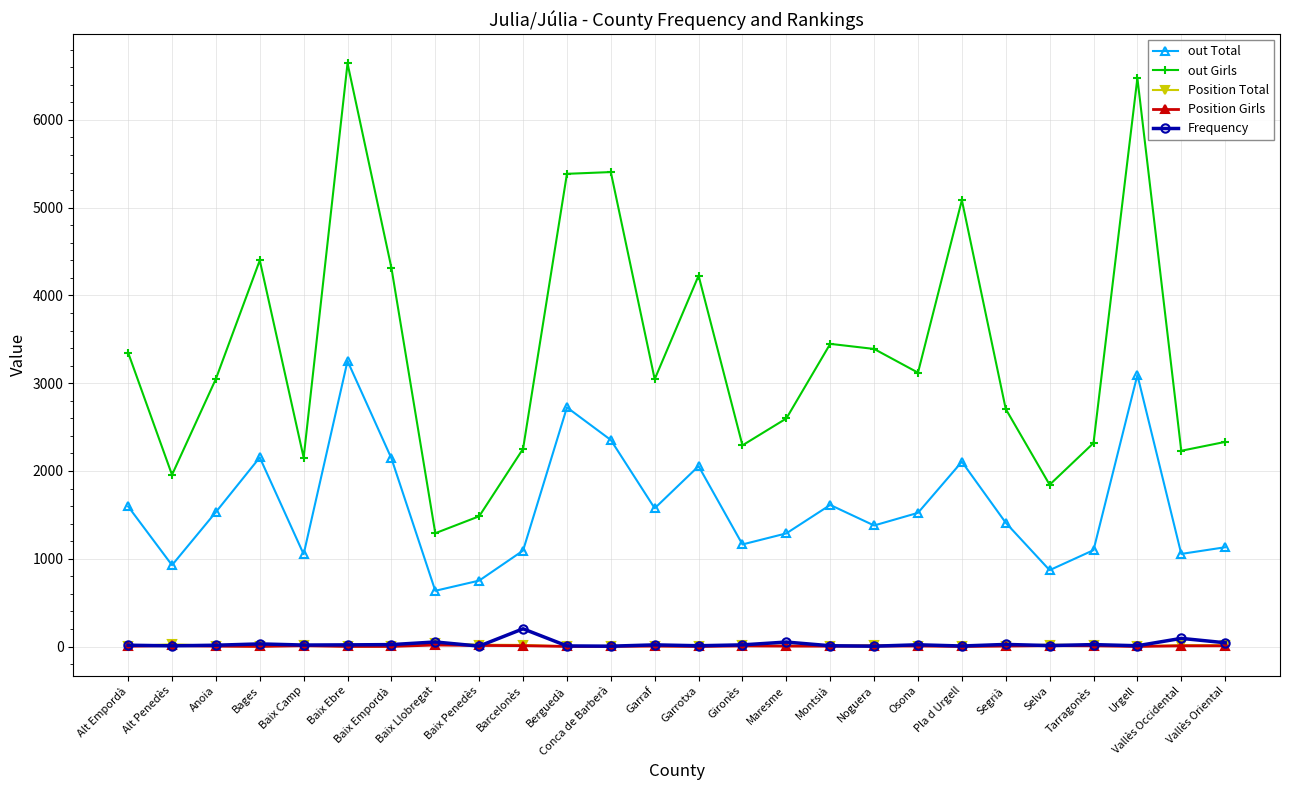

How many interior local peaks does the out Total series have?

7